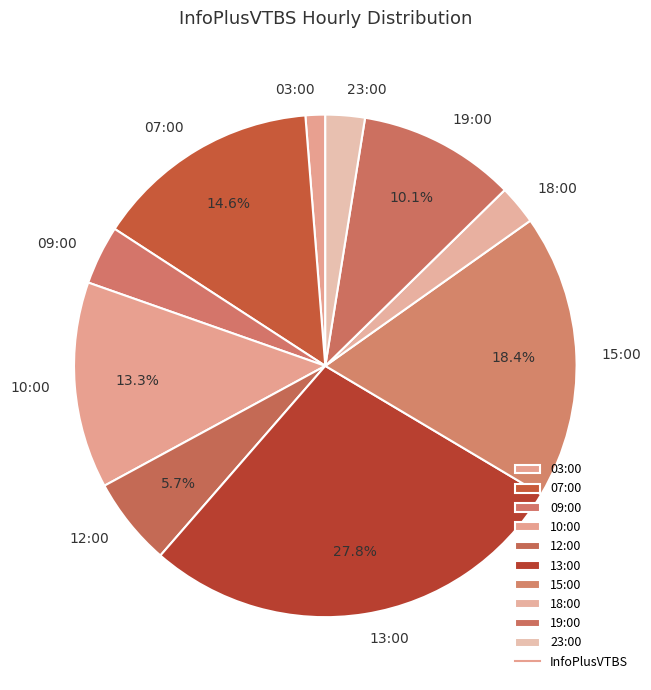

Does any single category account for the majority?

No